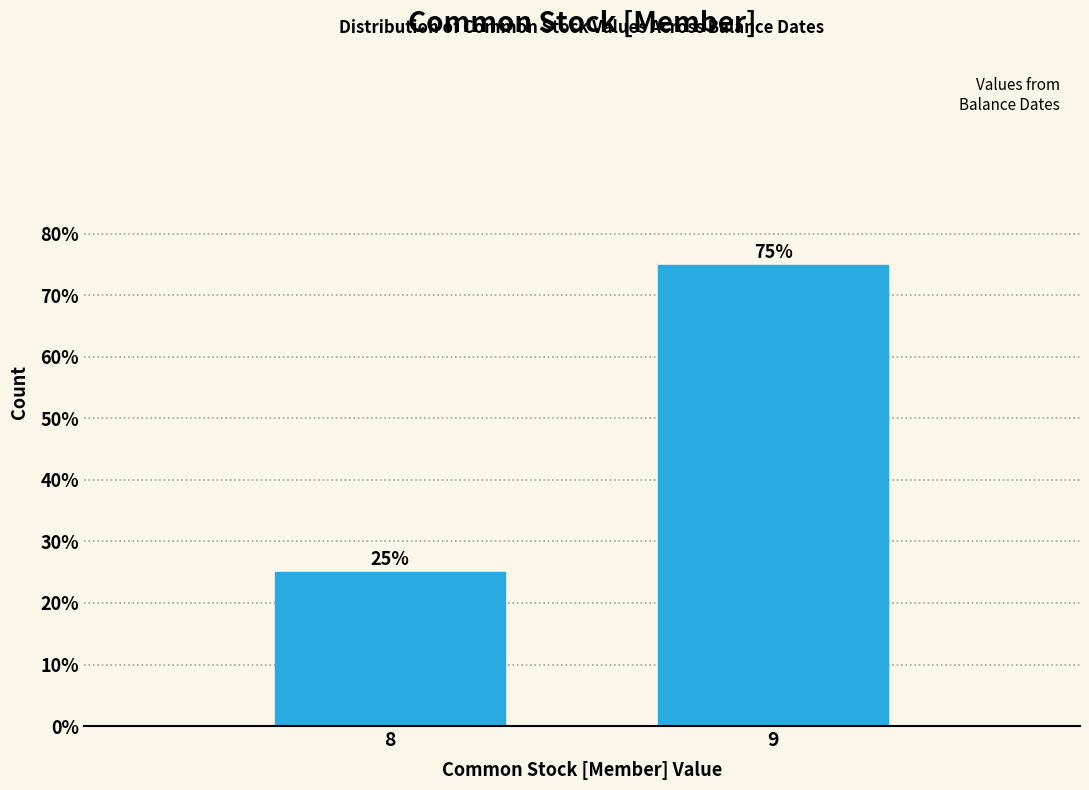

Reading left to right, transcribe all the data shown in this chart.

8=25	9=75